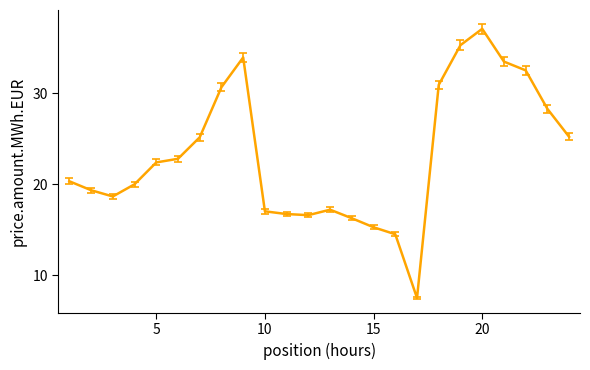

What is the greatest value displayed?

37.1